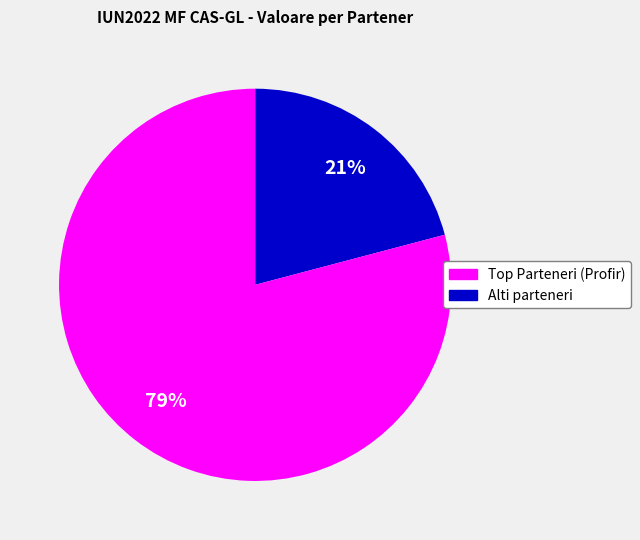

To the nearest percent, what is the difference between the largest and smallest slice percentages?

58%